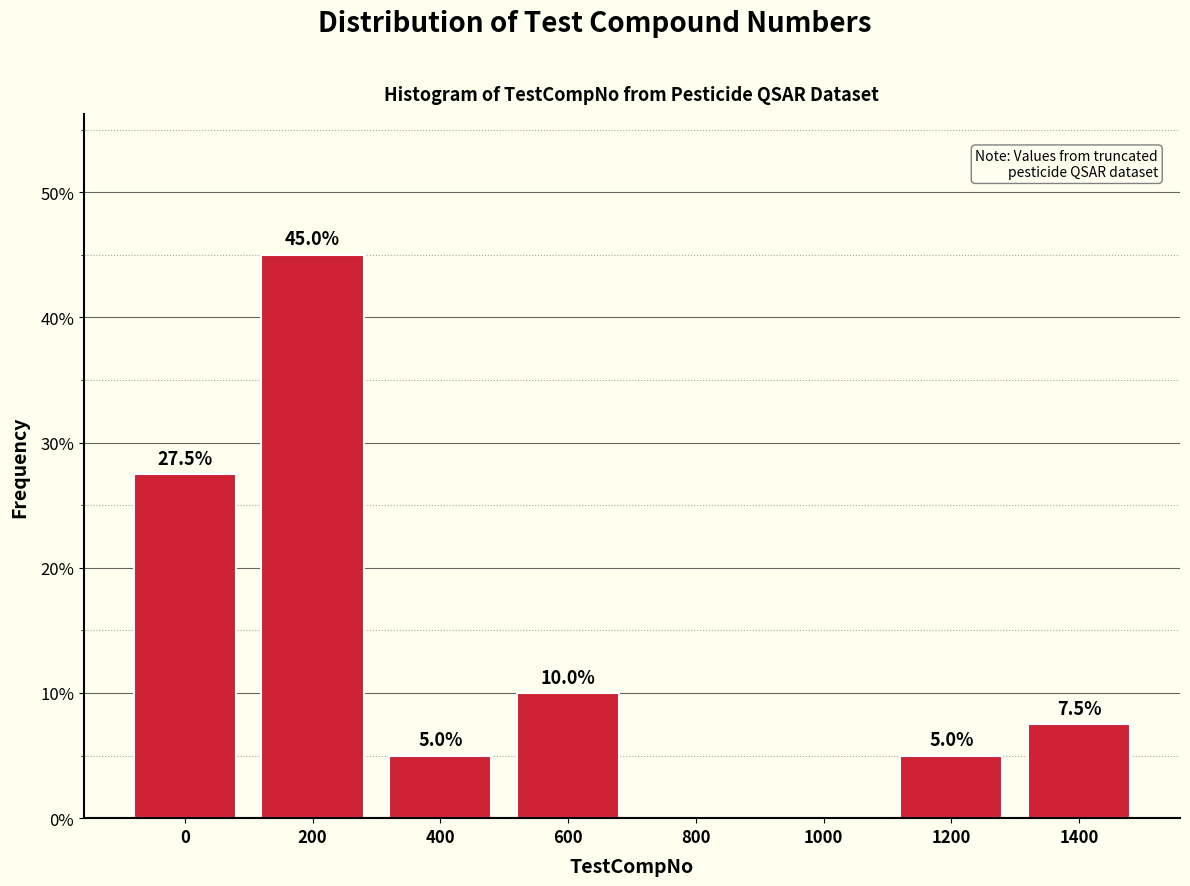

Reading right to left, transcribe all the data shown in this chart.

1400=7.5	1200=5.0	1000=0.0	800=0.0	600=10.0	400=5.0	200=45.0	0=27.5